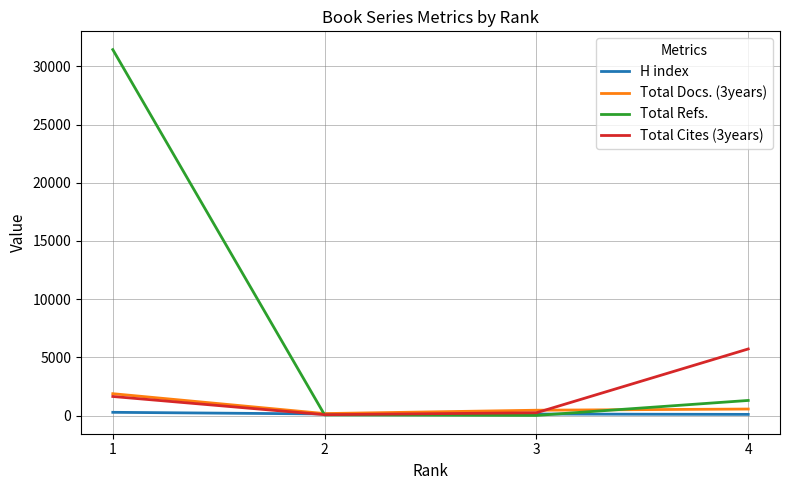

What is the minimum value for Total Cites (3years)?

77